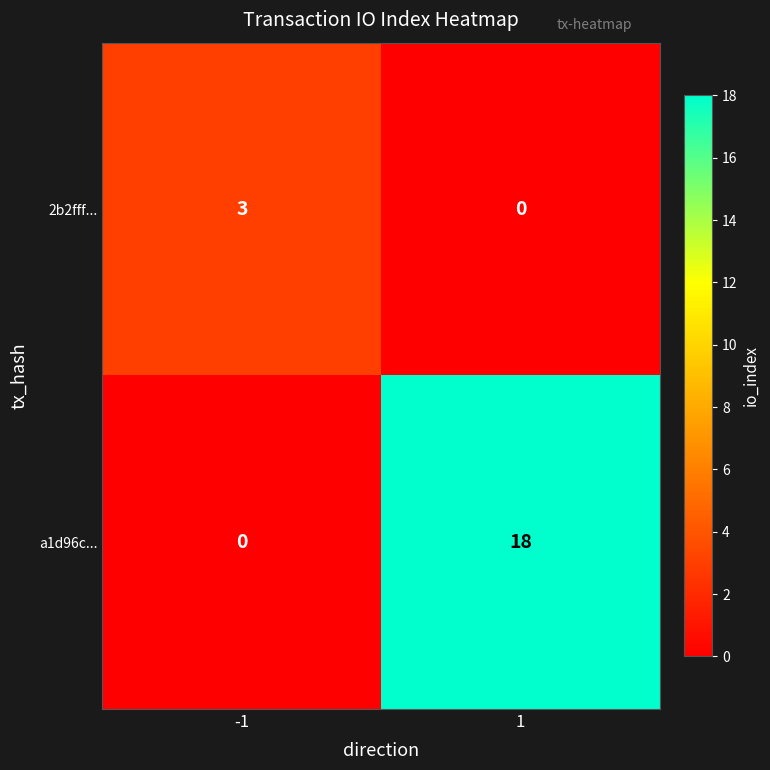

How many series are shown in this chart?

2